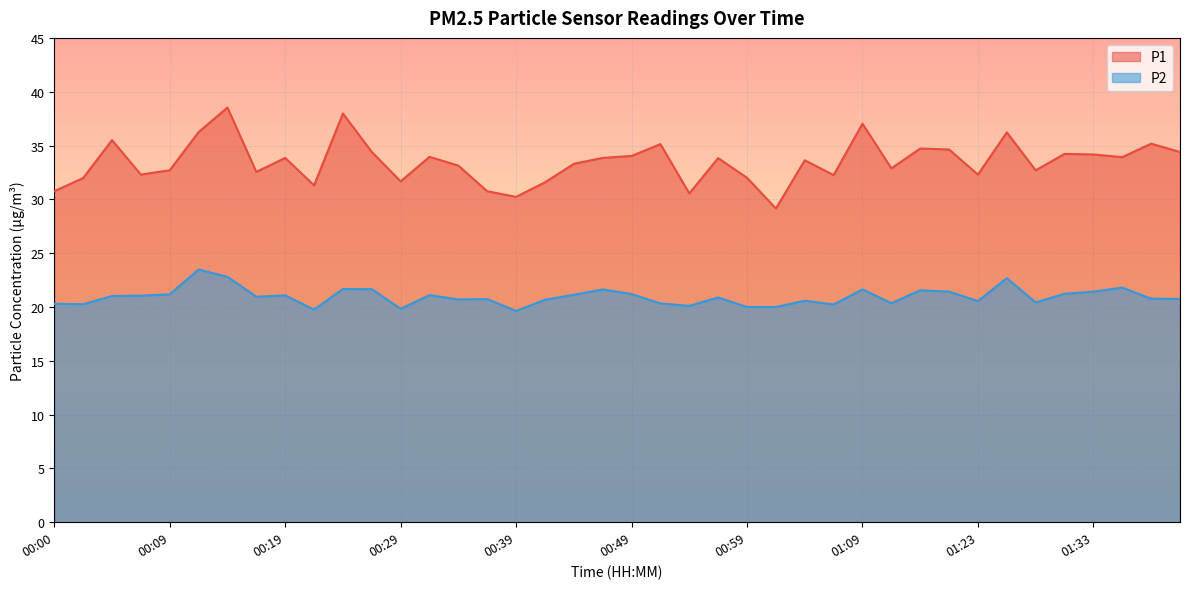

True or false: P2 and P1 cross at least once.

False